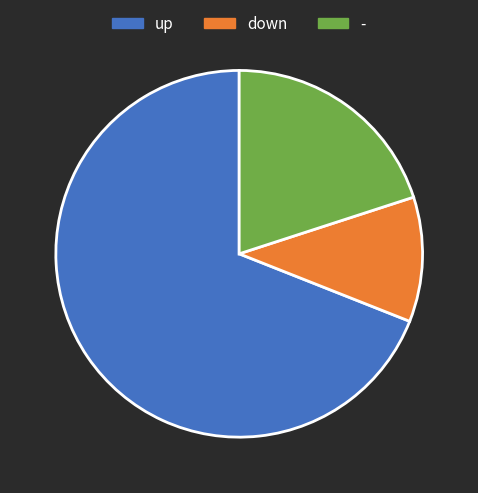

How many slices are in this pie chart?

3